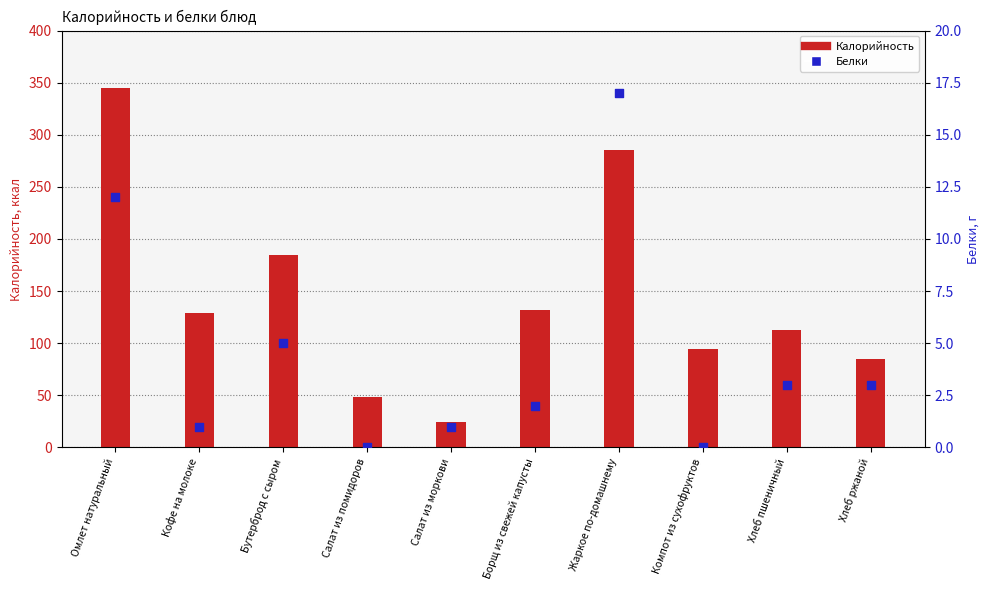

Which series contains the highest Y value?

Калорийность